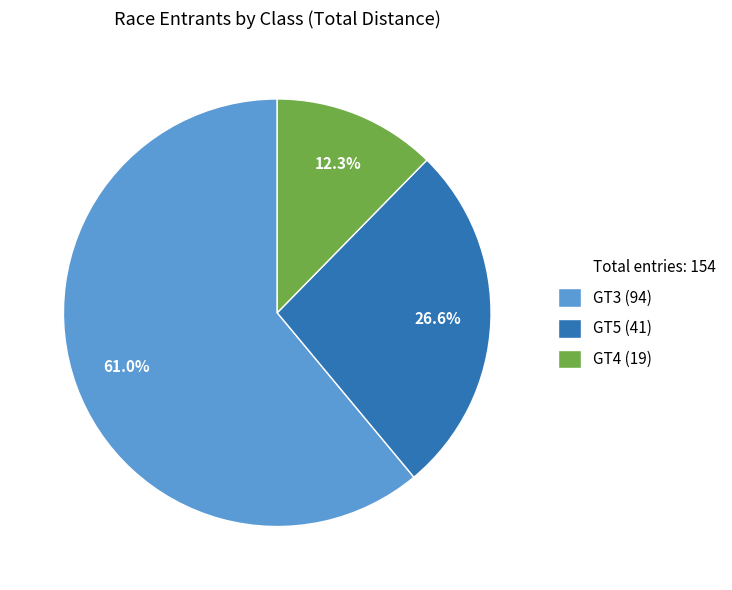

Is there a majority slice in this chart?

Yes